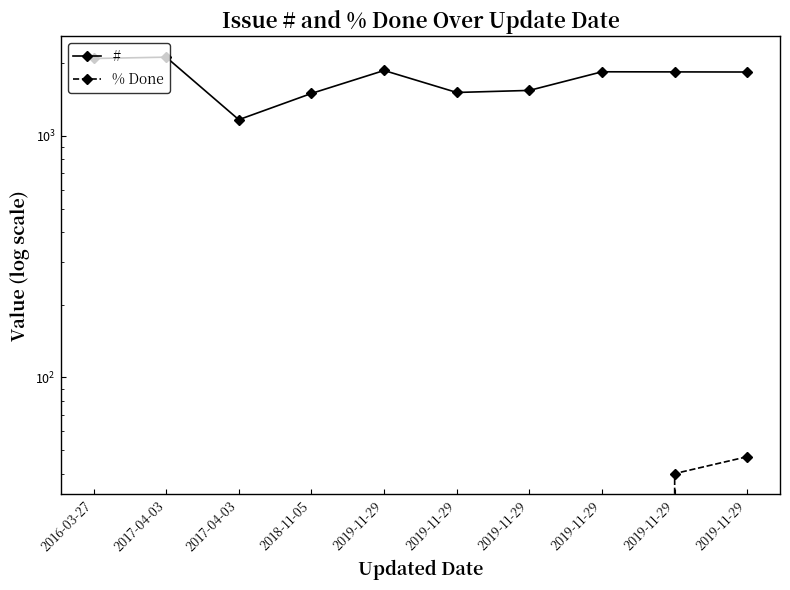

Reading right to left, what are all the values shown in this chart?

#: 2019-11-29=1840	2019-11-29=1842	2019-11-29=1844	2019-11-29=1544	2019-11-29=1514	2019-11-29=1867	2018-11-05=1500	2017-04-03=1168	2017-04-03=2120	2016-03-27=2093
% Done: 2019-11-29=47	2019-11-29=40	2019-11-29=0	2019-11-29=0	2019-11-29=0	2019-11-29=0	2018-11-05=0	2017-04-03=0	2017-04-03=0	2016-03-27=0